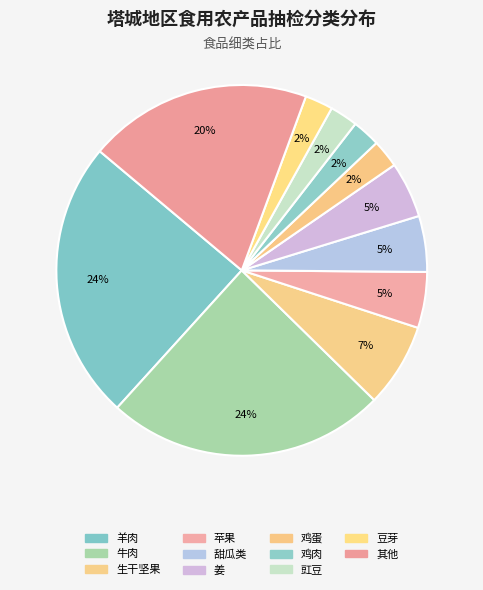

How many slices are in this pie chart?

11